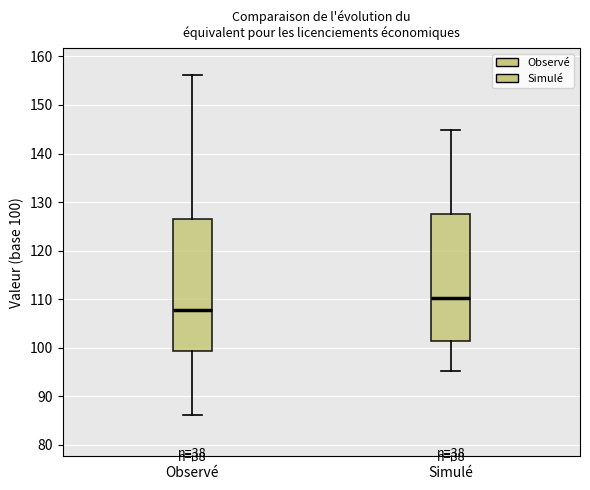

Reading left to right, read every box against the y-axis: the position of its median line, the range the box covers, and the ends of its whiskers. The values are not printed on the chart, so give them approximately, as read against the axis.

Observé: median 108, box 99 to 126, whiskers 86 to 156
Simulé: median 110, box 101 to 128, whiskers 95 to 145